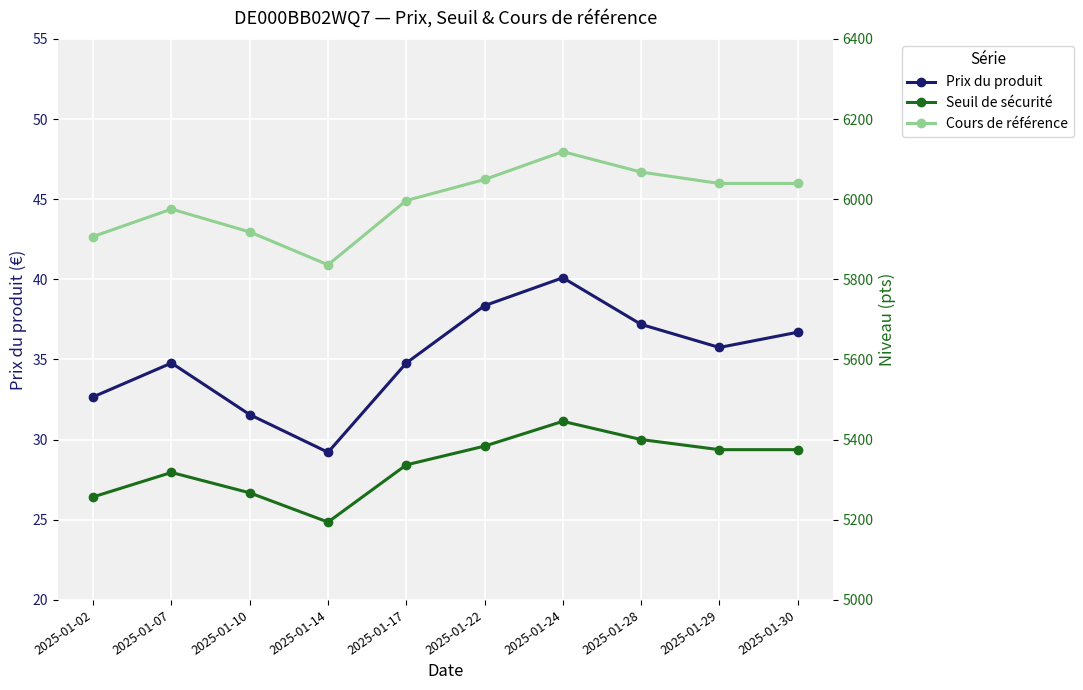

Where is the first local maximum for Seuil de sécurité?

2025-01-07